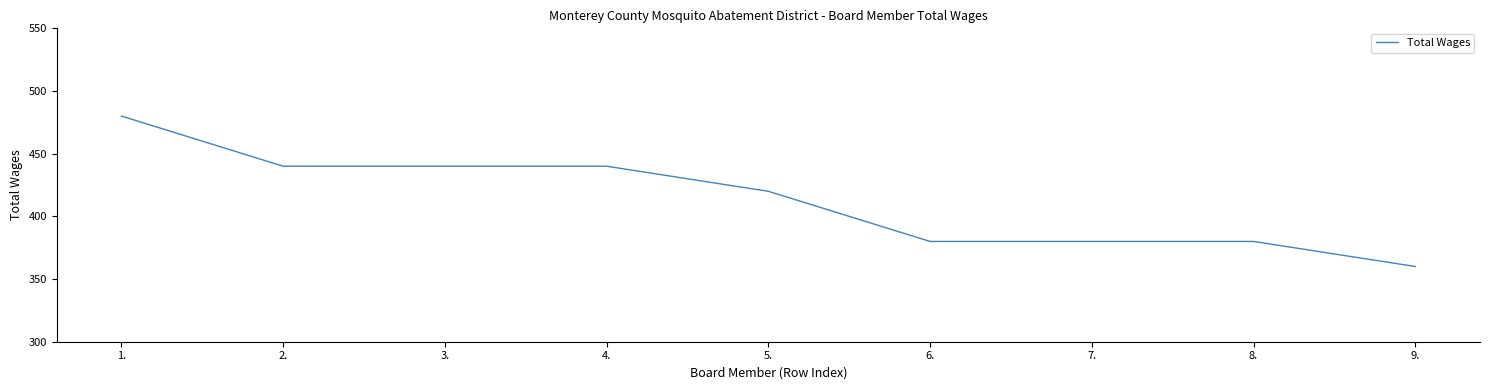

How many lines are shown in the chart?

1